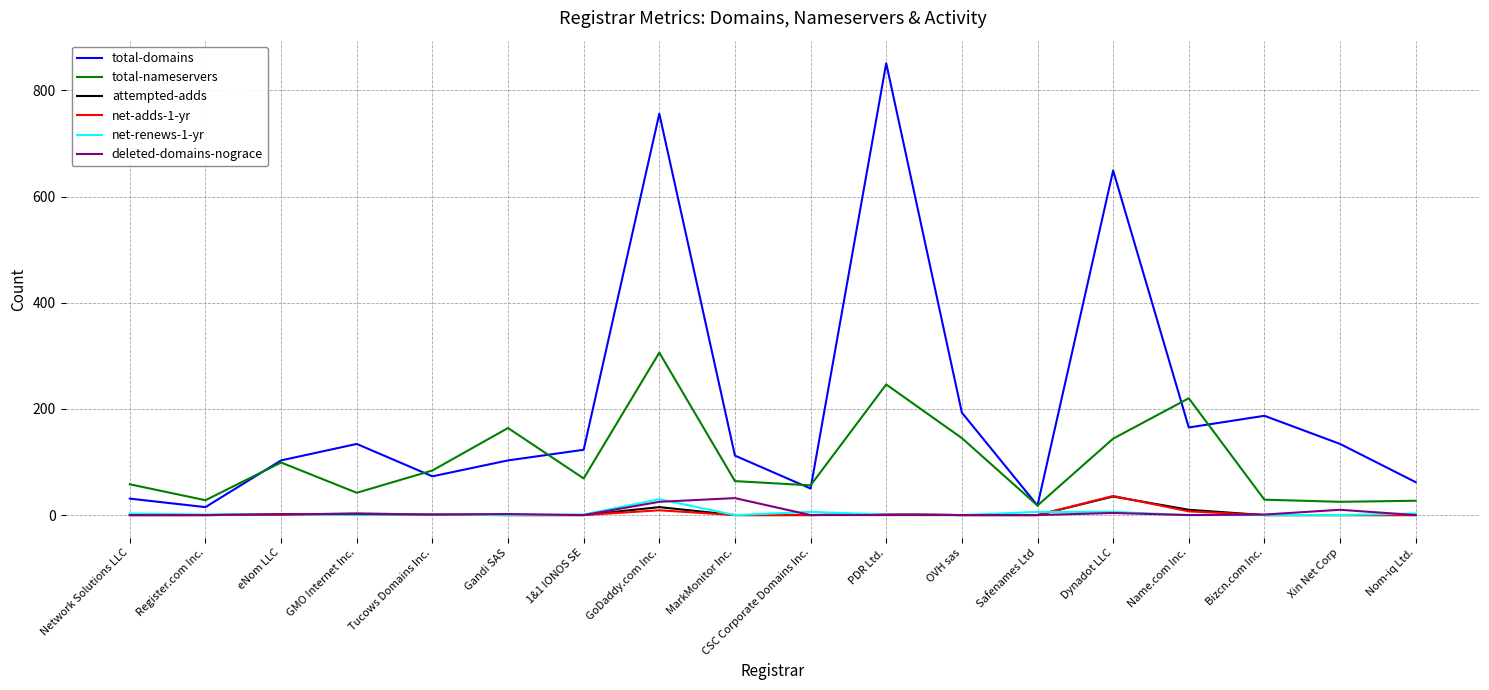

Is this an area chart (filled region under the line)?

No